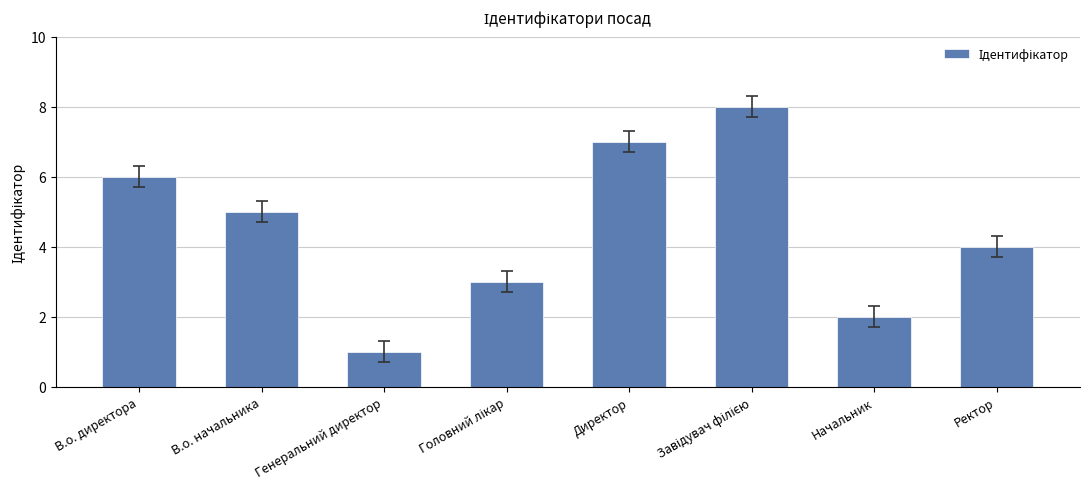

Is it true that the value at Начальник is 1?

False